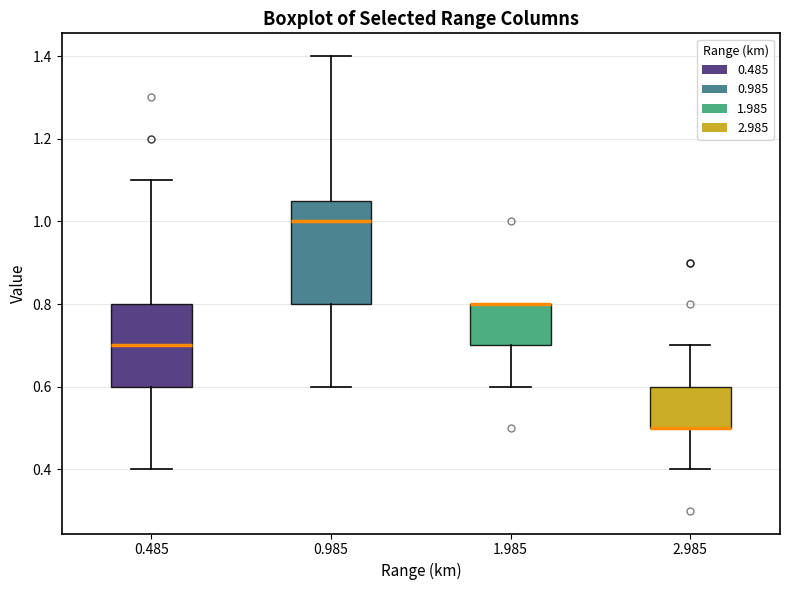

Reading left to right, transcribe this box plot: for each box, give where its median line is, the range the box spans, and where its two whiskers end, as read against the y-axis. The values are not printed on the chart, so give them approximately, as read against the axis.

0.485: median 0.70, box 0.60 to 0.80, whiskers 0.40 to 1.10
0.985: median 1.00, box 0.80 to 1.06, whiskers 0.60 to 1.40
1.985: median 0.80 (drawn on the box's upper edge), box 0.70 to 0.80, whiskers 0.60 to 0.80
2.985: median 0.50 (drawn on the box's lower edge), box 0.50 to 0.60, whiskers 0.40 to 0.70